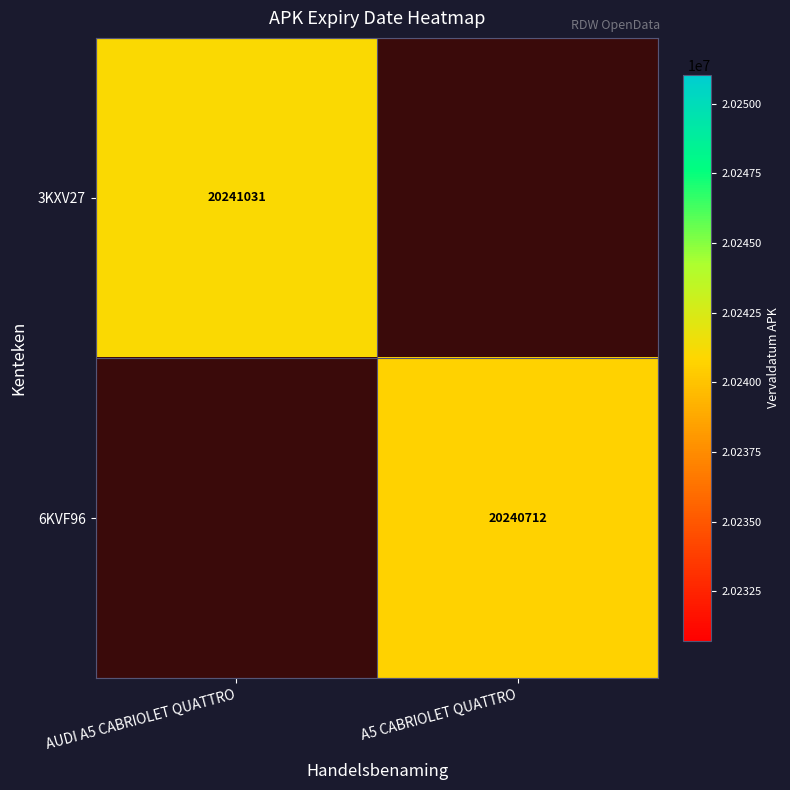

The value of 6KVF96 at A5 CABRIOLET QUATTRO is 34062108. True or false?

False